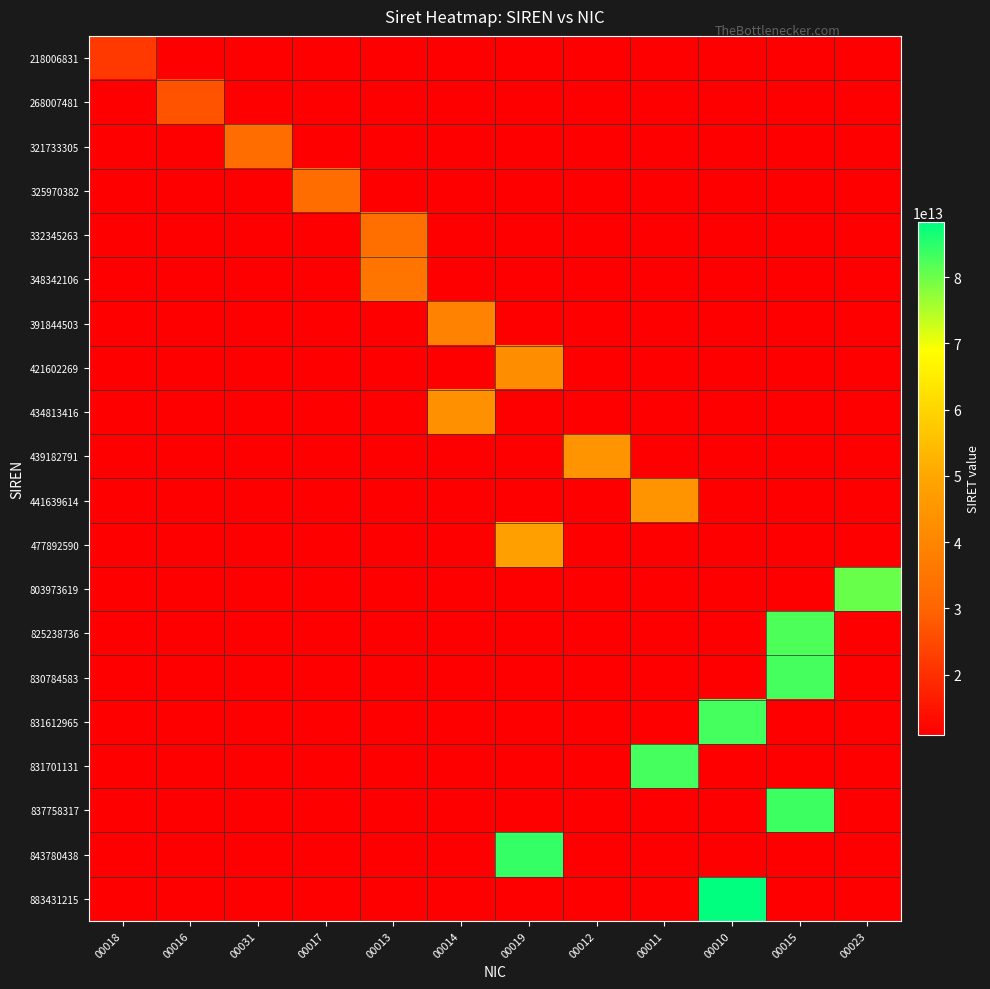

What is the spread (max minus min) of values at 00015?

72875490150006